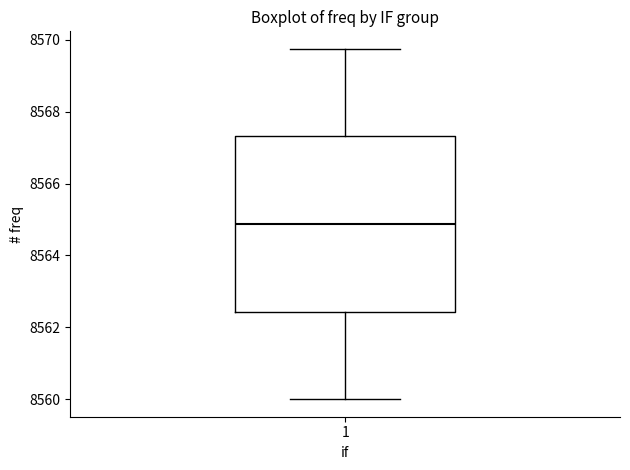

Transcribe this box plot: give where the median line is, the range the box spans, and where the two whiskers end, as read against the y-axis. The values are not printed on the chart, so give them approximately, as read against the axis.

median 8564.8, box 8562.4 to 8567.4, whiskers 8560.0 to 8569.8